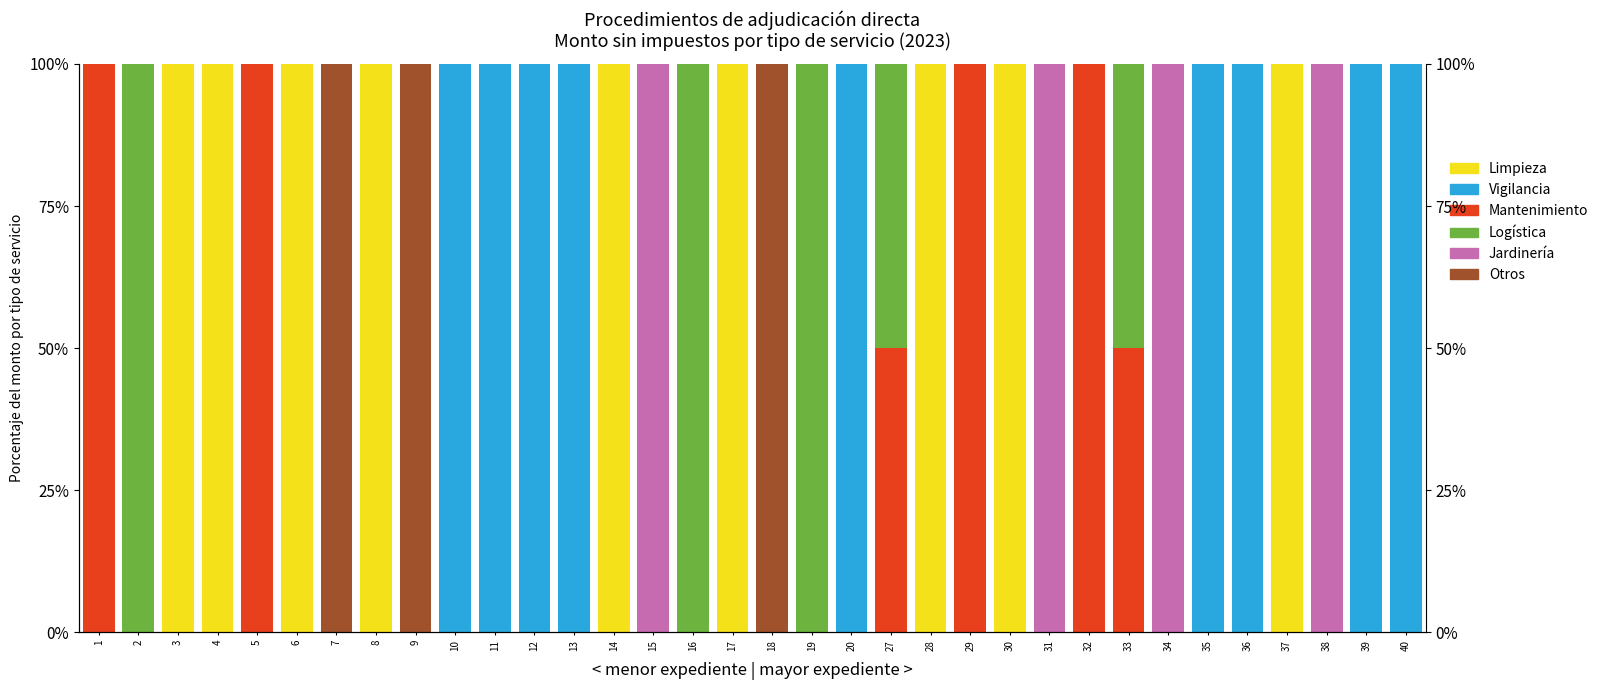

At how many categories does at least one series exceed 44?

34